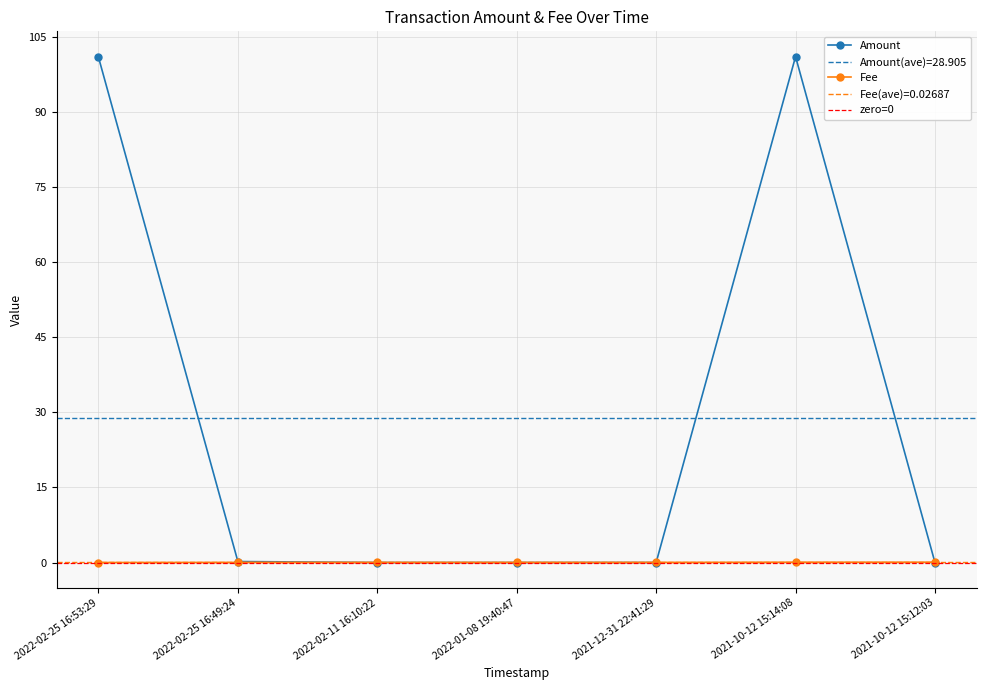

True or false: Fee has a value of 0.0 at 2022-02-25 16:49:24.

False